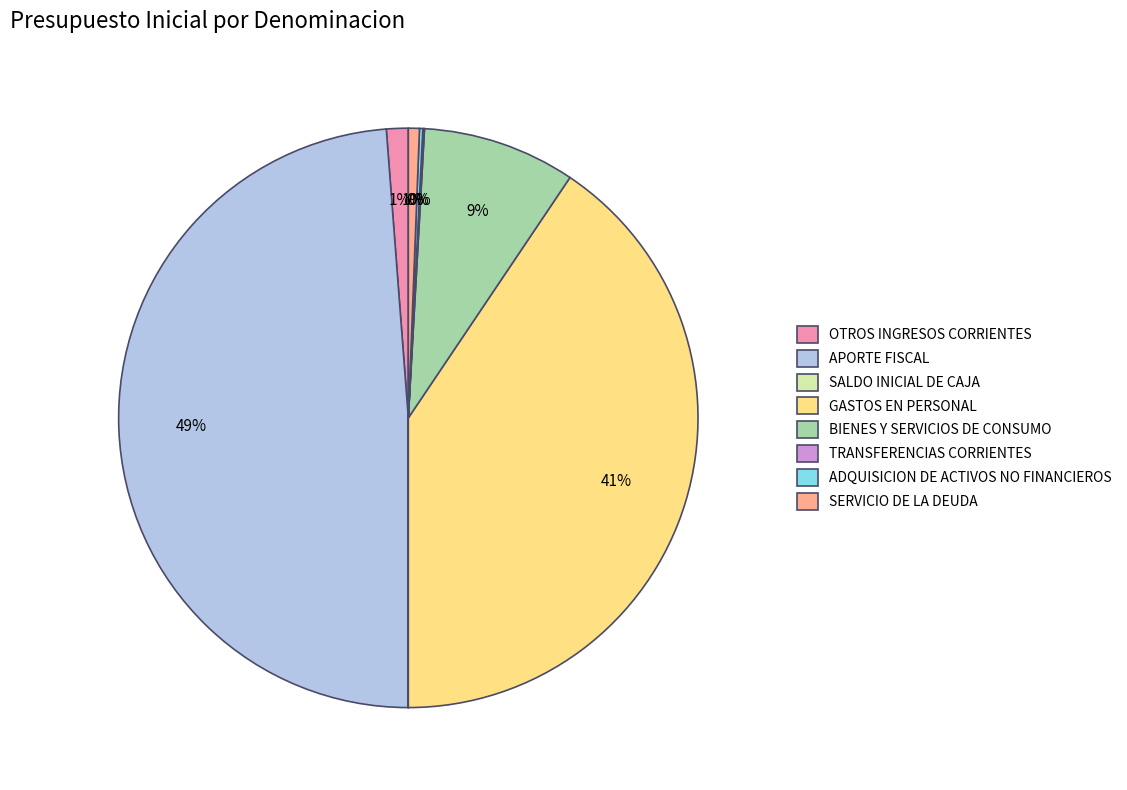

What percentage is the BIENES Y SERVICIOS DE CONSUMO slice, to the nearest percent?

9%